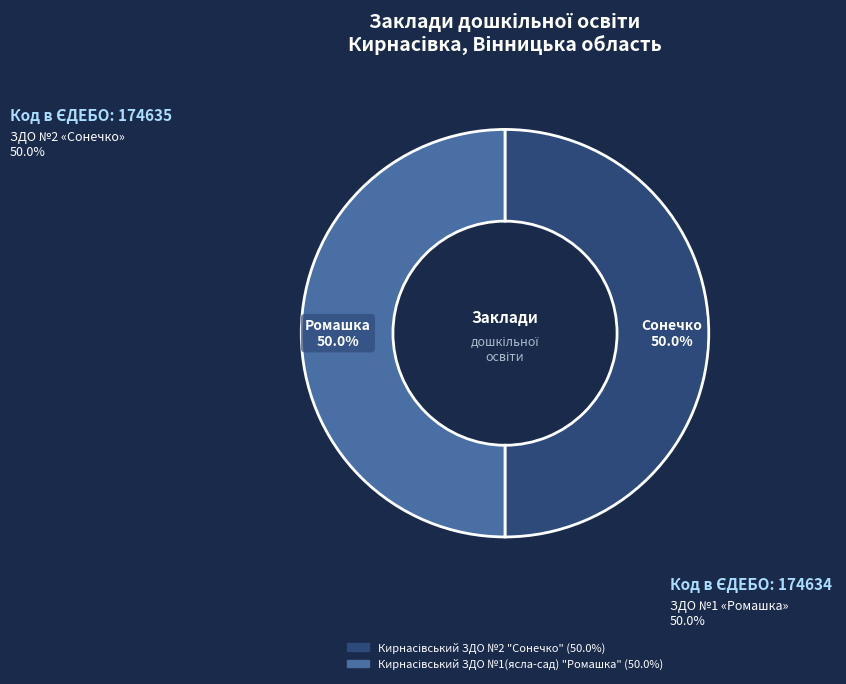

How many slices are in this pie chart?

2